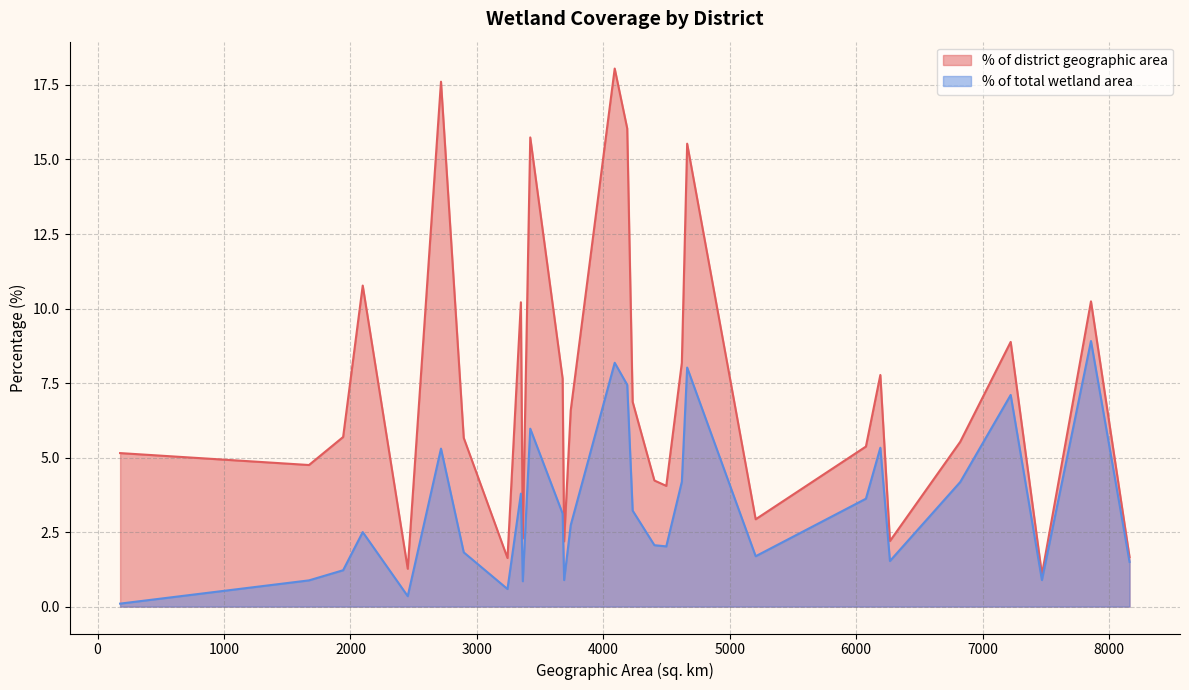

What is the highest value of the % of total wetland area series?

8.9